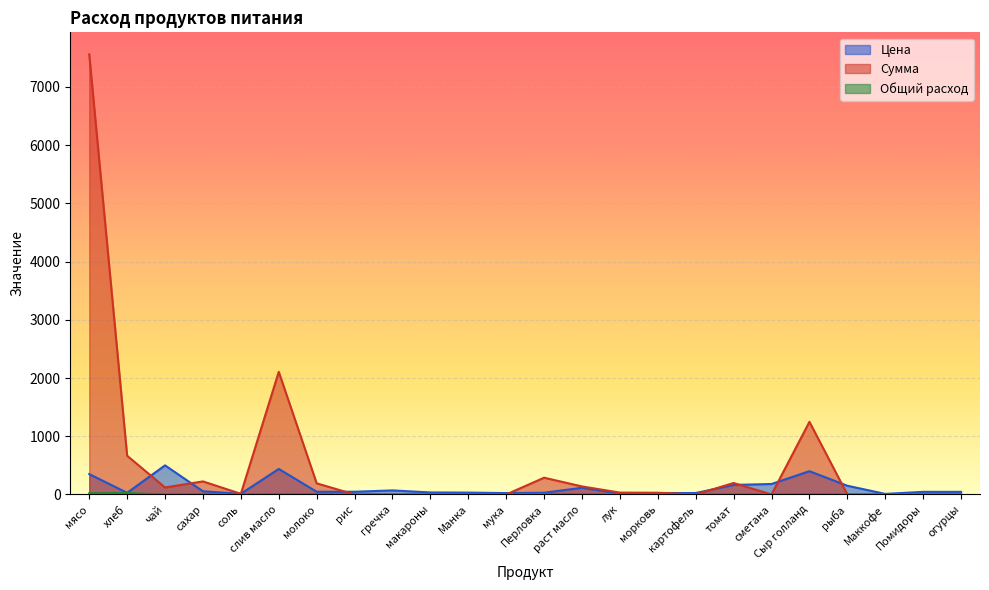

Where is the first local minimum for Общий расход?

чай